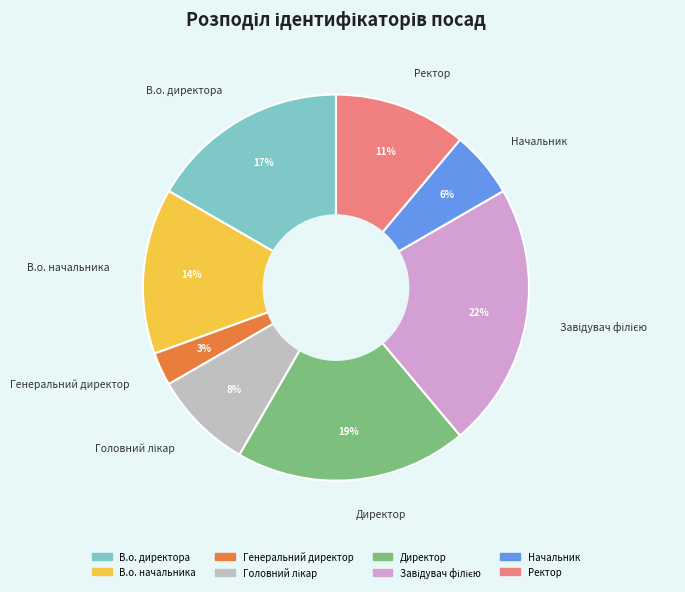

Is there a majority slice in this chart?

No